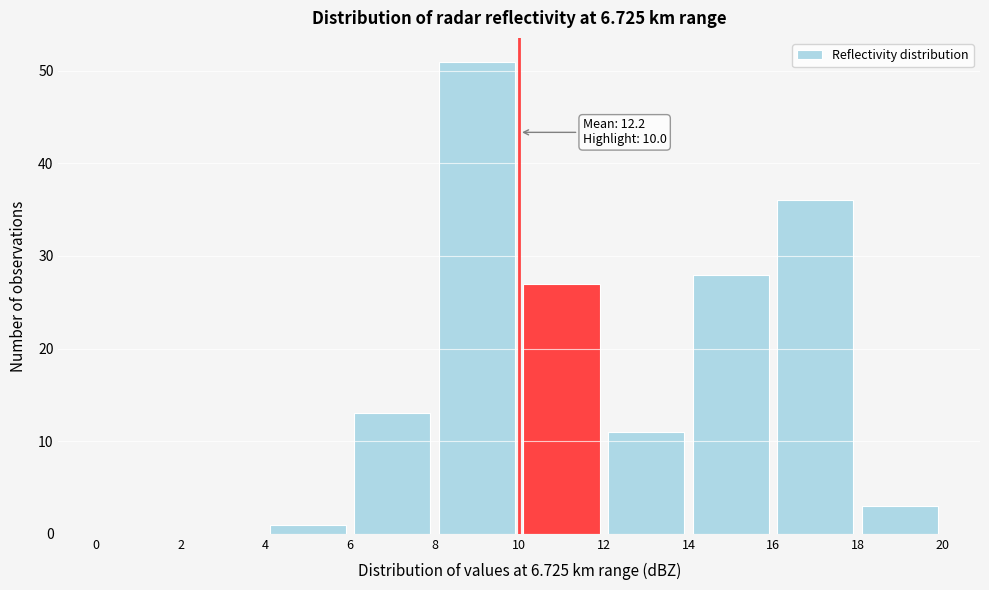

Over which range of the x-axis is the bar tallest?

8 to 10